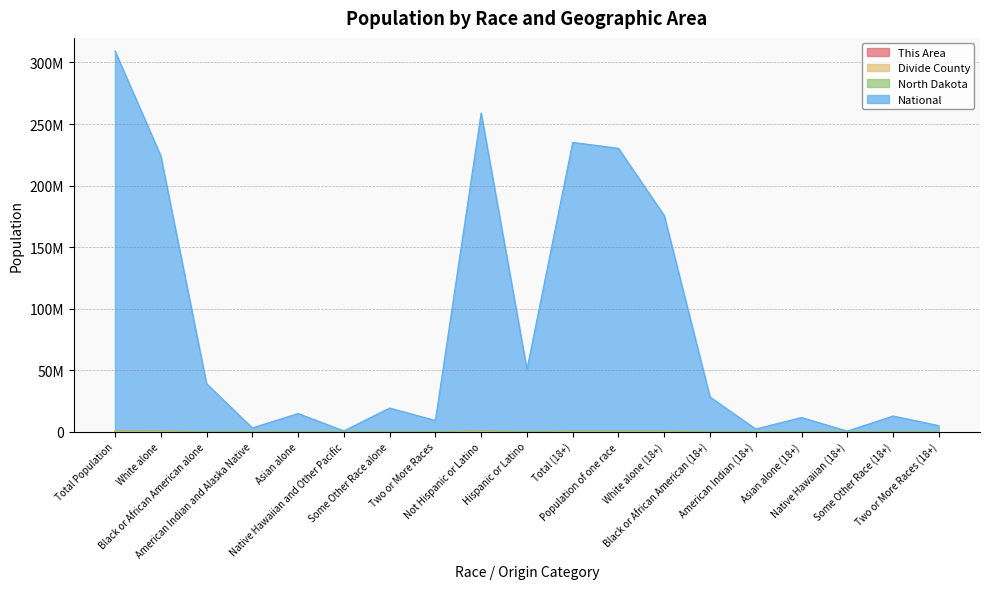

The value of National at Some Other Race (18+) is 6868983. True or false?

False